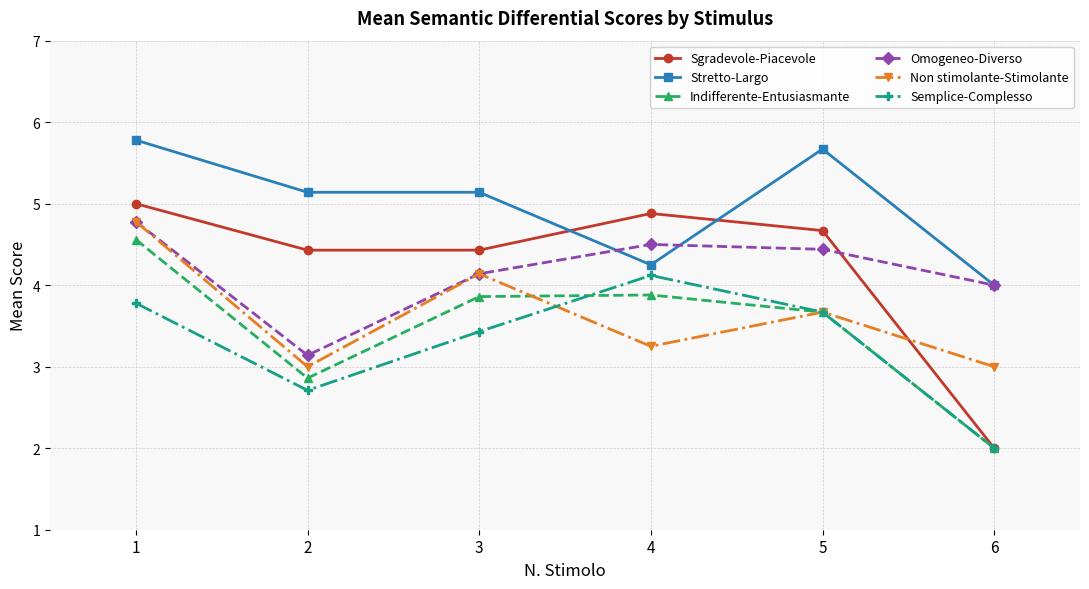

What is the difference between the highest and lowest values at 6?

2.0